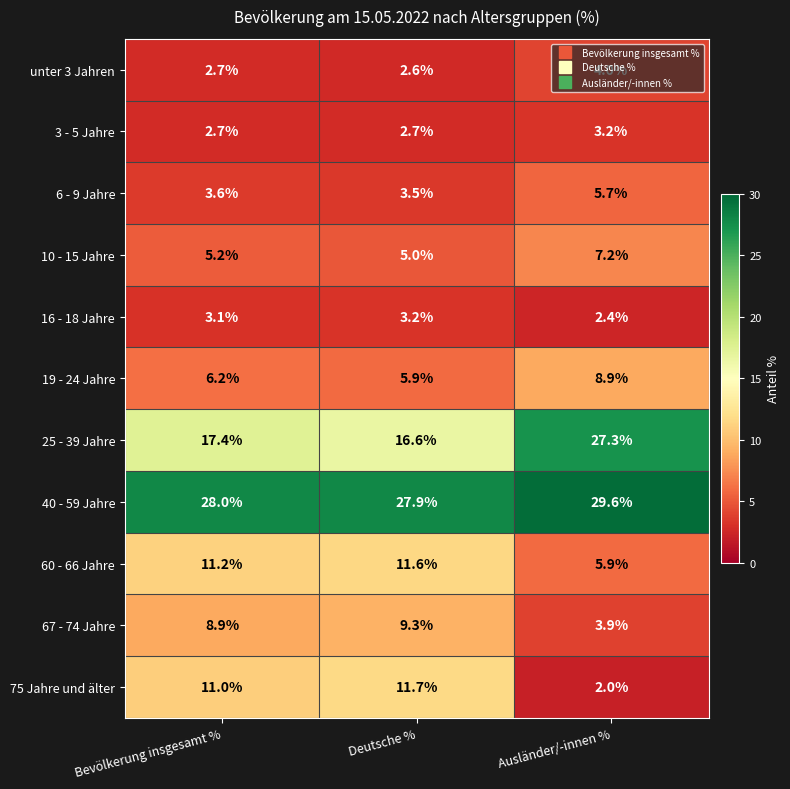

Between Bevölkerung insgesamt % and Ausländer/-innen %, which series saw the biggest shift?

25 - 39 Jahre